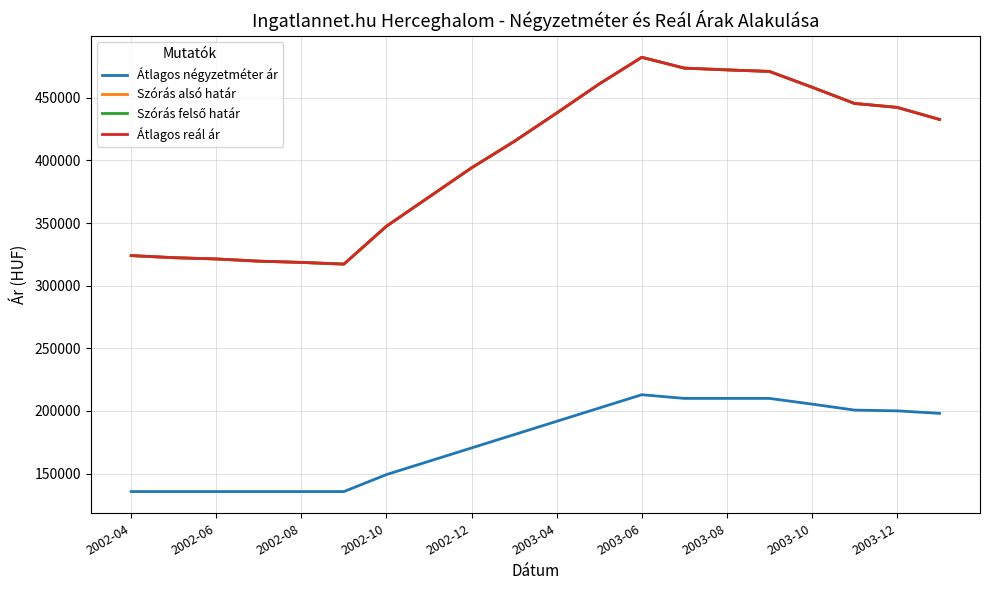

True or false: Átlagos négyzetméter ár and Szórás alsó határ cross at least once.

False